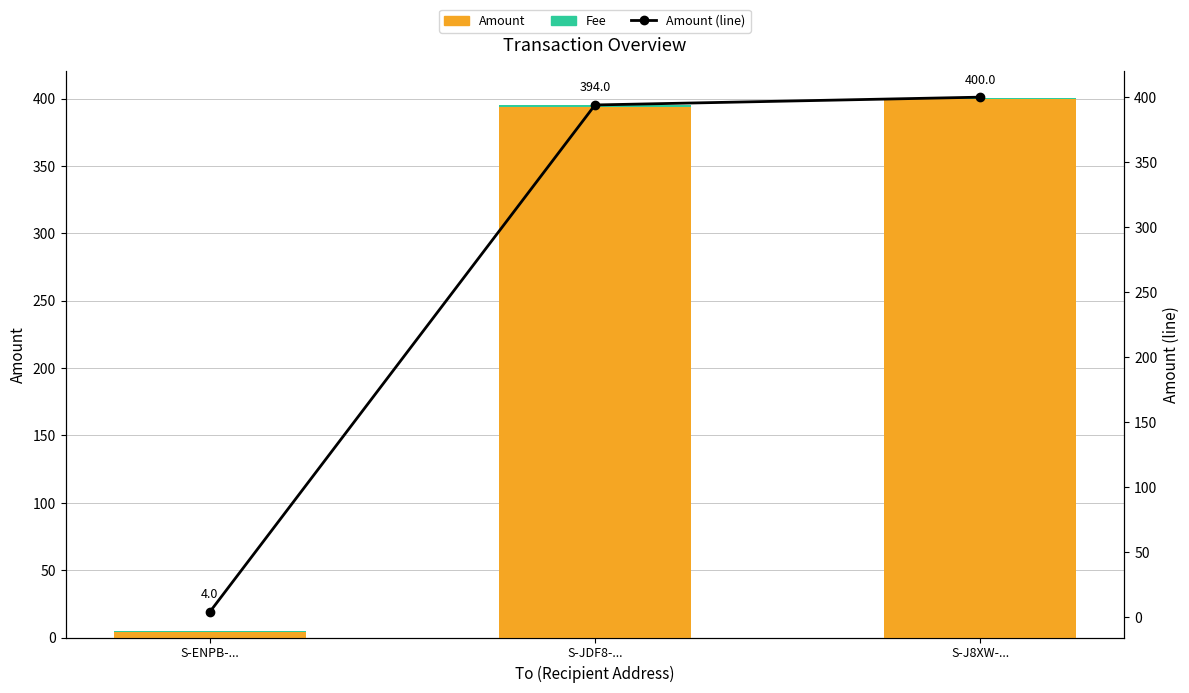

What is the sum of the Amount (line) values at S-J8XW-... and S-ENPB-...?

404.0